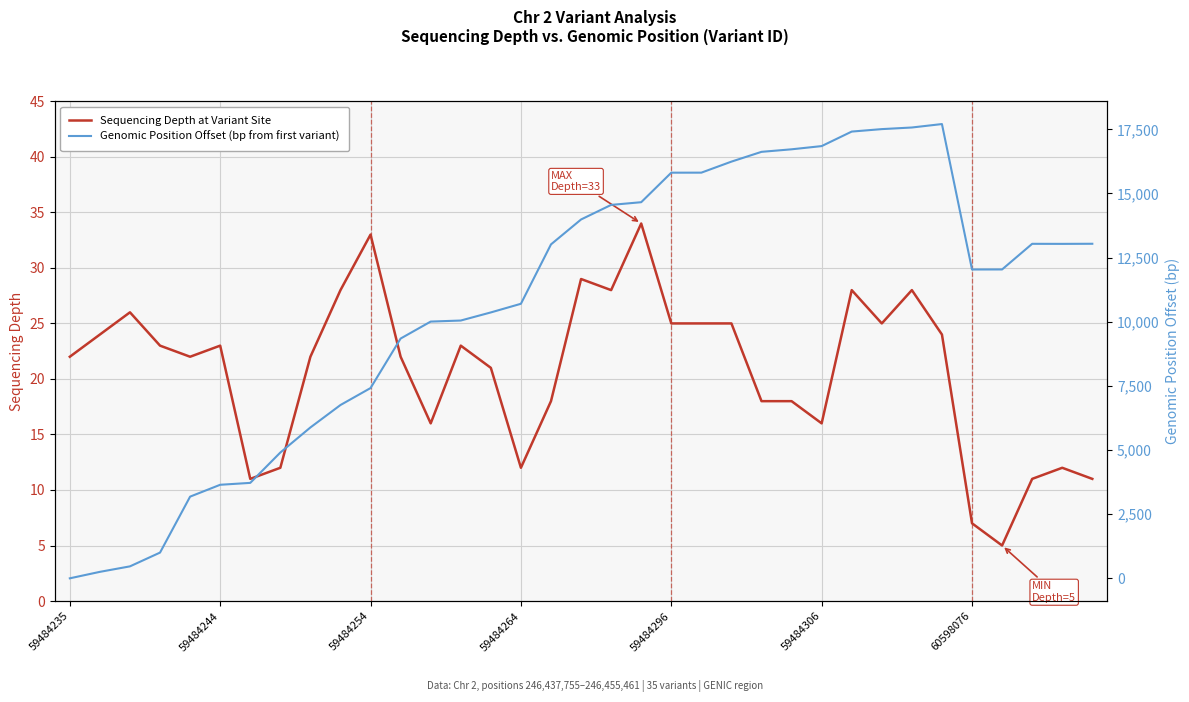

Which category has the highest value in the Genomic Position Offset (bp from first variant) series?

29